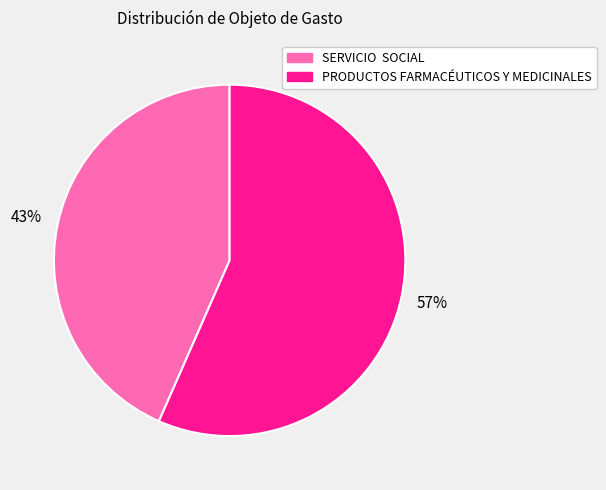

To the nearest percent, what is the average slice percentage?

50%